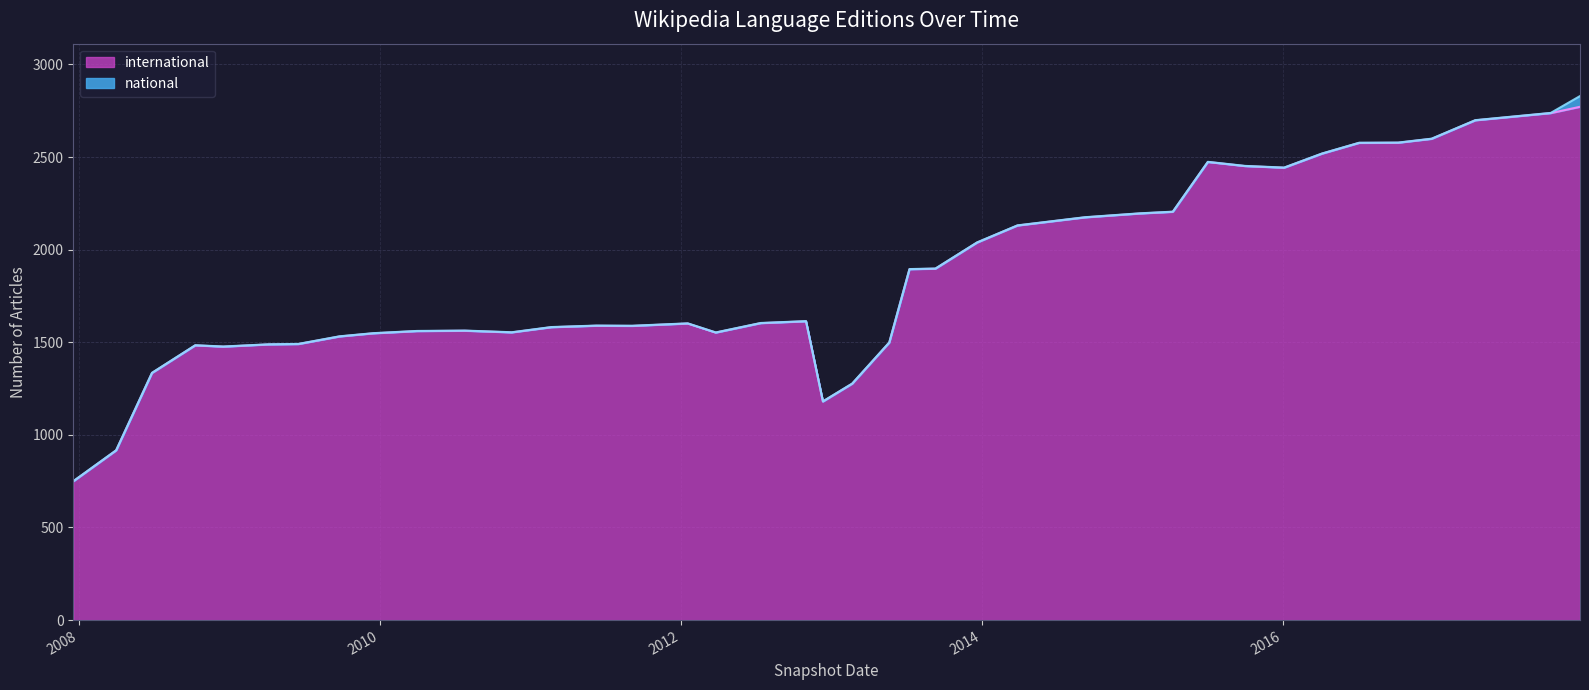

Reading left to right, what are all the values shown in this chart?

2007-12-19=749	2008-04-01=916	2008-06-27=1334	2008-10-10=1483	2008-12-17=1476	2009-04-06=1488	2009-06-17=1490	2009-09-25=1531	2009-12-16=1548	2010-04-01=1560	2010-07-26=1562	2010-11-17=1553	2011-02-21=1581	2011-06-10=1589	2011-09-05=1588	2012-01-18=1601	2012-03-26=1552	2012-07-13=1603	2012-10-31=1613	2012-12-11=1180	2013-02-20=1276	2013-05-21=1498	2013-07-09=1894	2013-09-10=1897	2013-12-20=2038	2014-03-28=2130	2014-09-08=2174	2015-01-19=2195	2015-04-09=2204	2015-07-03=2473	2015-10-01=2451	2016-01-04=2442	2016-04-05=2518	2016-07-04=2576	2016-10-07=2577	2016-12-27=2598	2017-04-12=2698	2017-07-24=2720	2017-10-12=2737	2017-12-22=2771